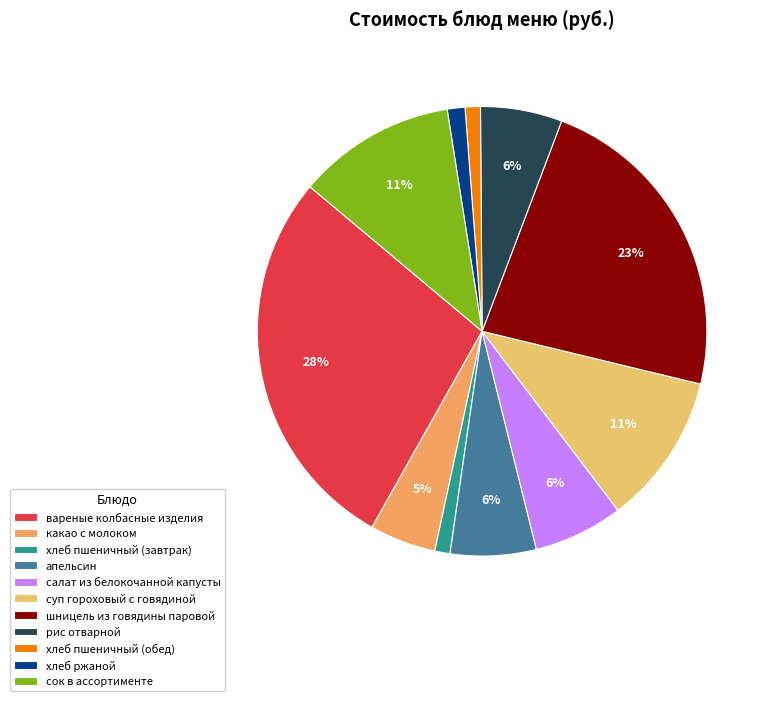

To the nearest percent, what is the difference between the largest and smallest slice percentages?

27%